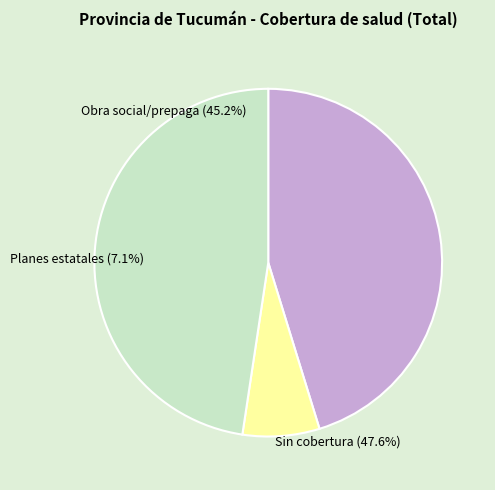

To the nearest percent, what is the combined percentage of Programas o planes estatales de salud and No tiene obra social, prepaga ni plan estatal?

55%